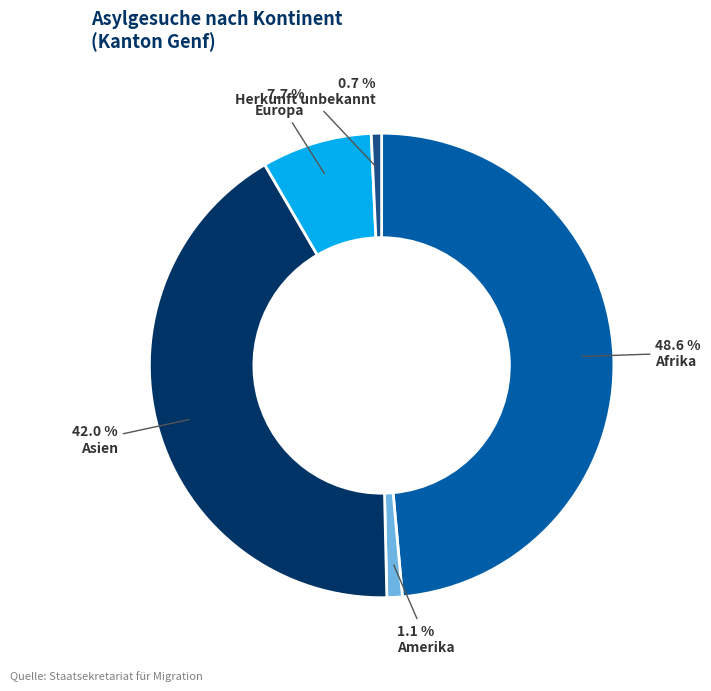

What is the largest slice in the pie chart?

Afrika